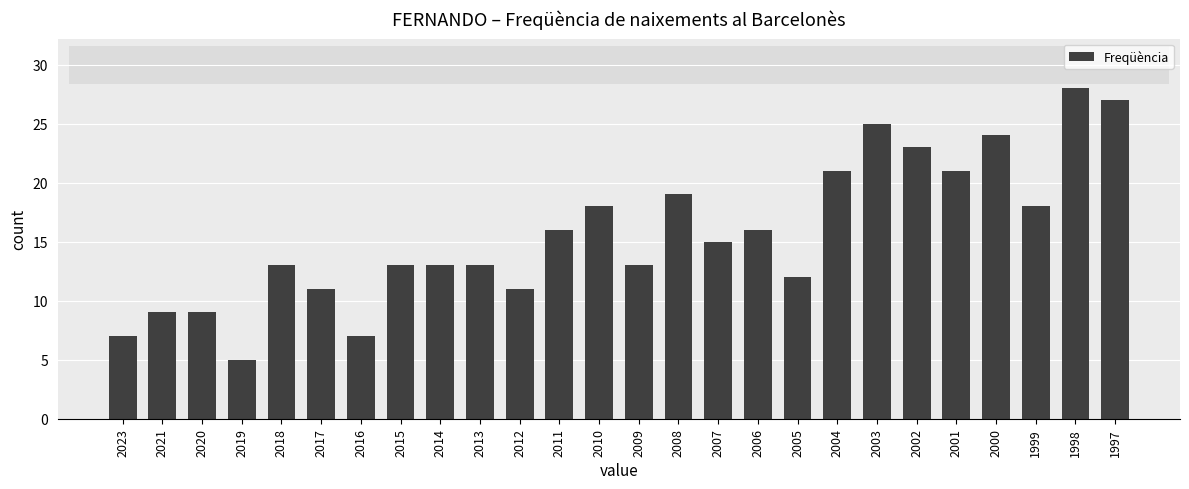

What is the difference between the maximum and minimum values?

23